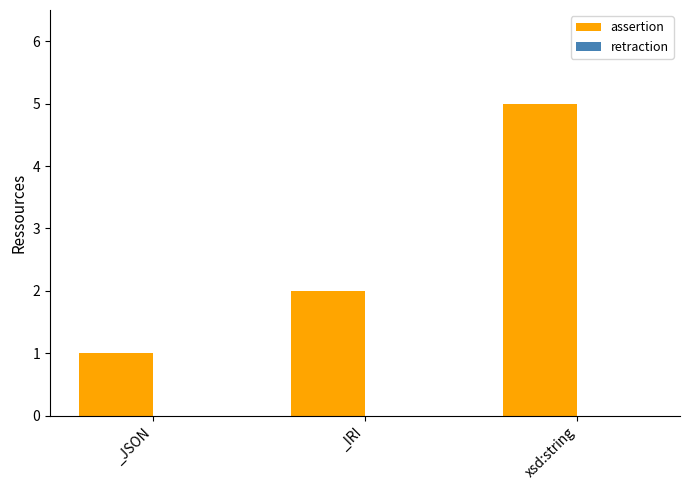

Rank the categories by value from lowest to highest.

_JSON, _IRI, xsd:string